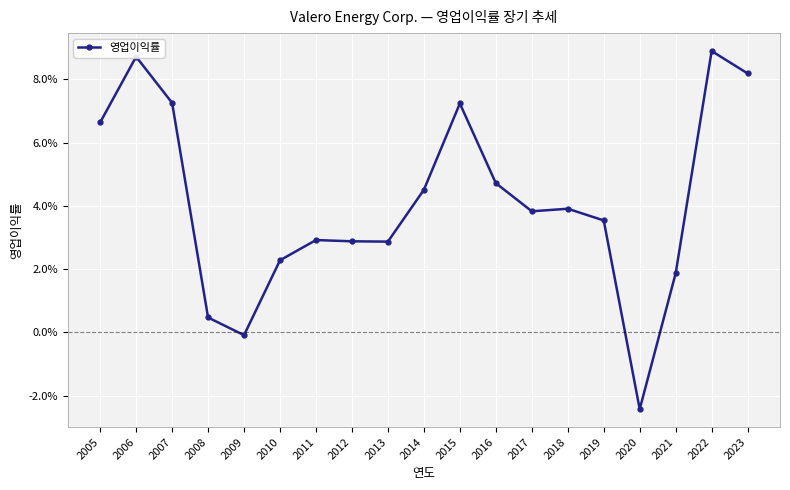

Reading left to right, what are all the values shown in this chart?

2005=0.1	2006=0.1	2007=0.1	2008=0.0	2009=-0.0	2010=0.0	2011=0.0	2012=0.0	2013=0.0	2014=0.0	2015=0.1	2016=0.0	2017=0.0	2018=0.0	2019=0.0	2020=-0.0	2021=0.0	2022=0.1	2023=0.1